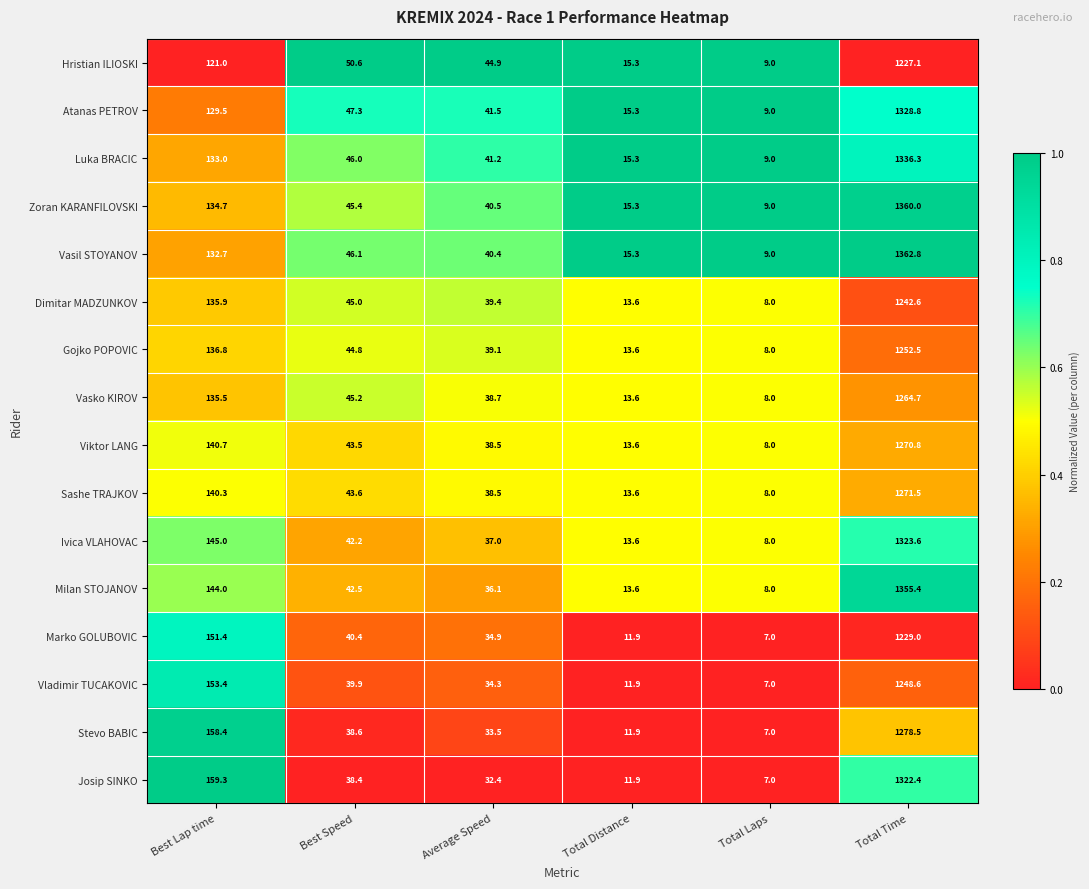

True or false: Hristian ILIOSKI has a value of 74.4 at Best Speed.

False